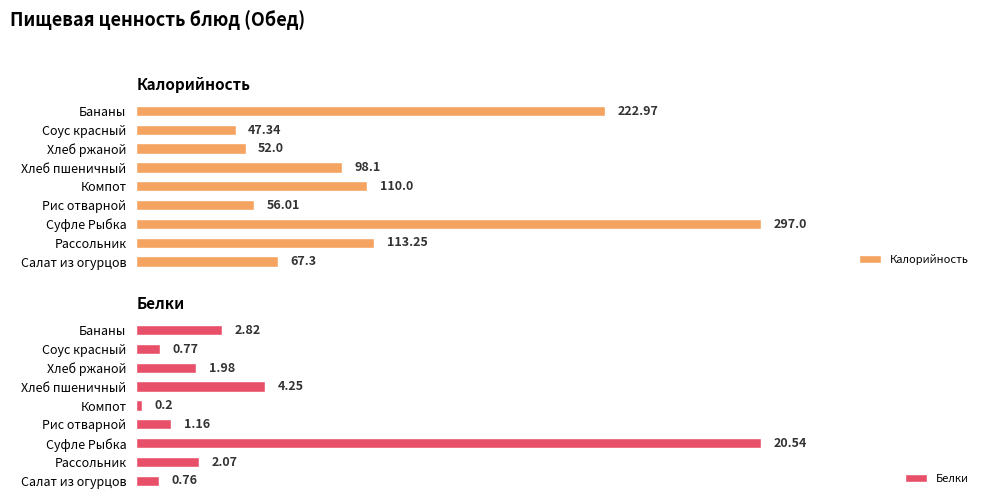

At which label does Калорийность reach its minimum?

Соус красный